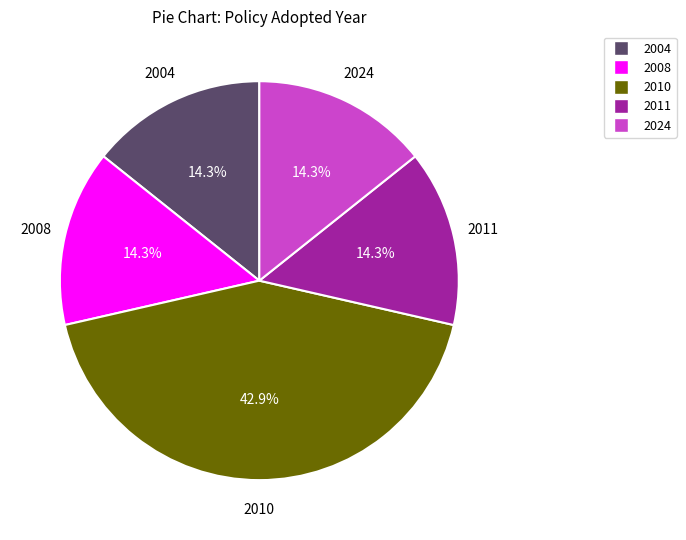

Does any single category account for the majority?

No